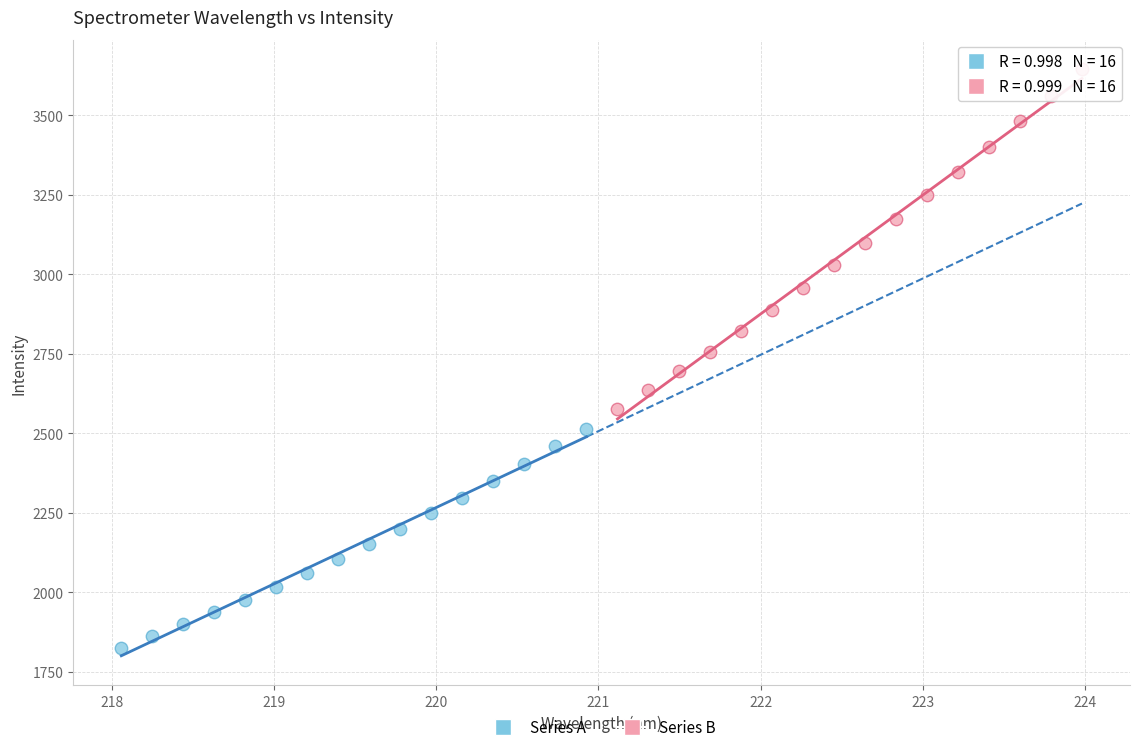

Which series has the widest spread of Y values?

Series B